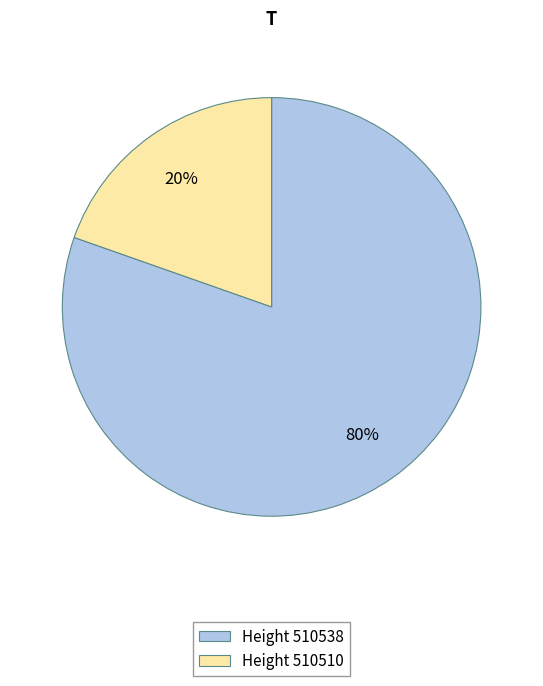

Which category accounts for the majority?

Height 510538